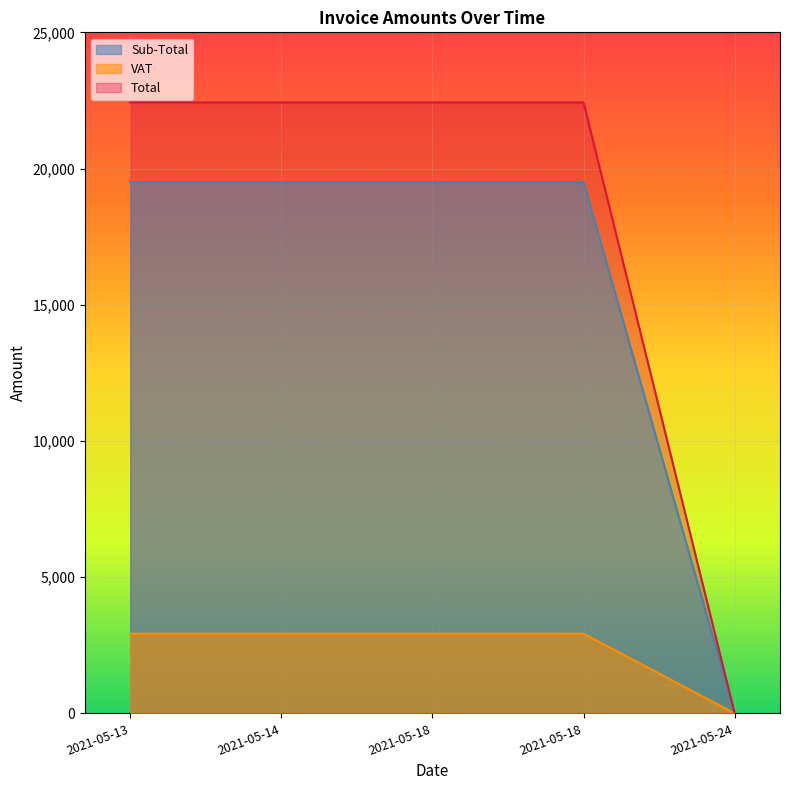

How many lines are shown in the chart?

3